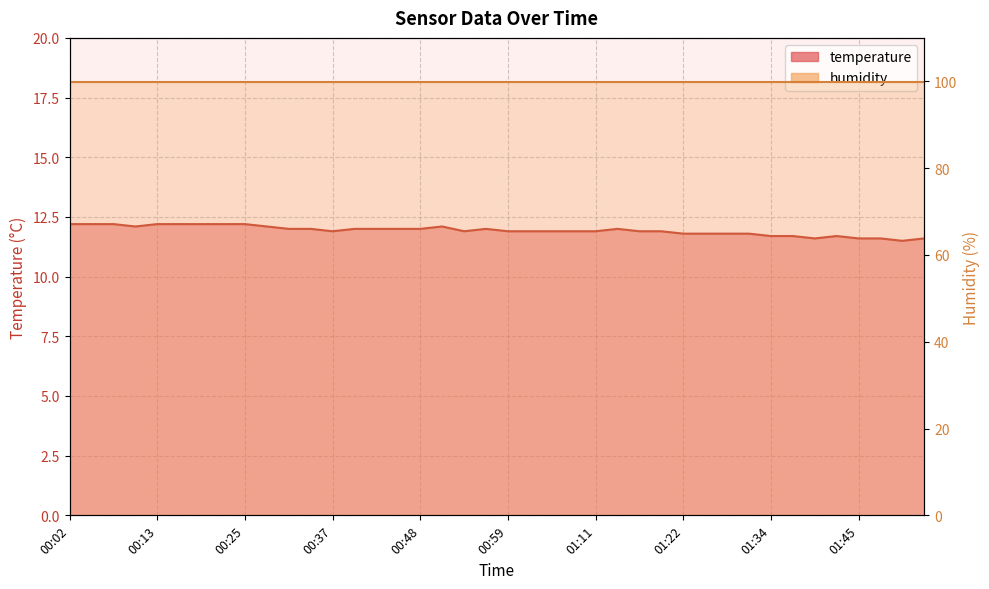

List the labels in order of value, smallest first.

01:51, 01:39, 01:45, 01:48, 01:54, 01:34, 01:36, 01:42, 01:22, 01:25, 01:28, 01:31, 00:37, 00:54, 00:59, 01:02, 01:05, 01:08, 01:11, 01:17, 01:19, 00:31, 00:34, 00:39, 00:42, 00:45, 00:48, 00:57, 01:14, 00:11, 00:28, 00:51, 00:02, 00:05, 00:08, 00:13, 00:17, 00:19, 00:22, 00:25